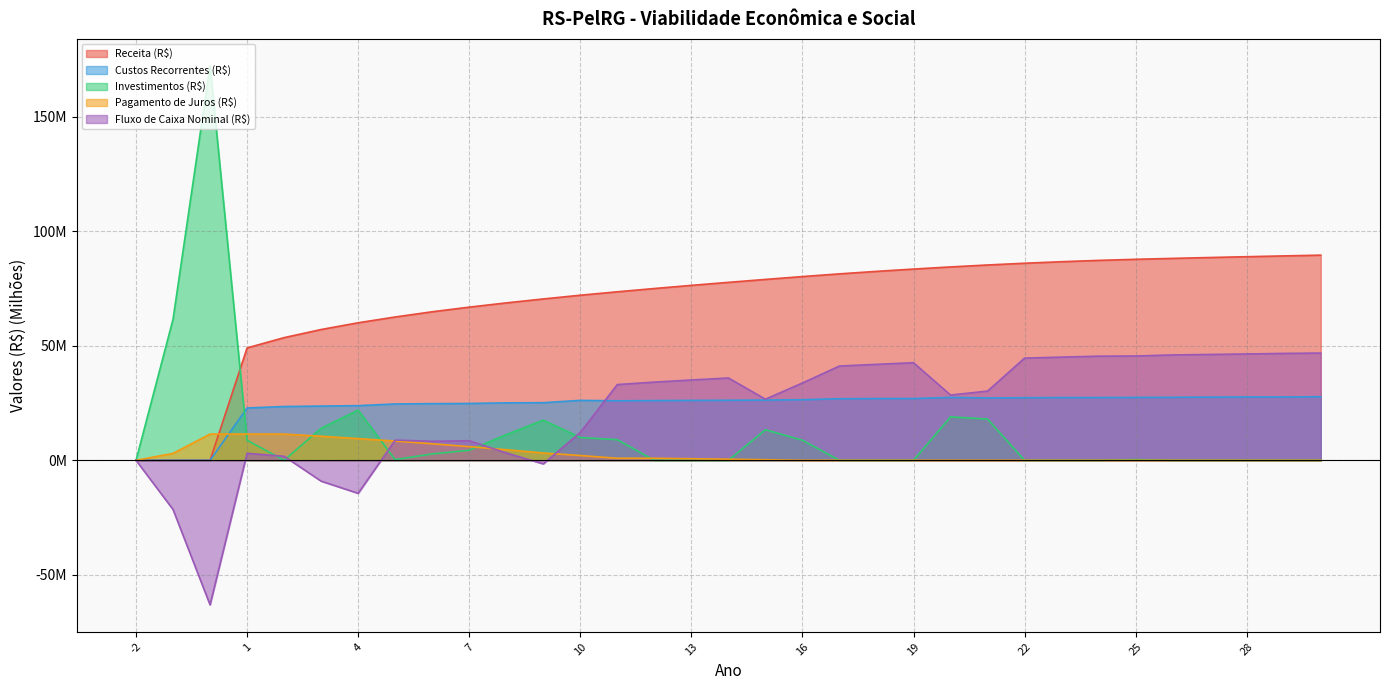

Reading right to left, list all the values displayed in this chart.

Receita (R$): 89.6	89.2	88.9	88.5	88.2	87.8	87.3	86.7	86.1	85.3	84.4	83.5	82.5	81.4	80.2	79.0	77.7	76.4	75.0	73.6	72.1	70.5	68.7	66.9	64.9	62.6	60.1	57.1	53.6	49.1	0.0	0.0	0.0
Custos Recorrentes (R$): 27.8	27.6	27.6	27.6	27.5	27.4	27.4	27.4	27.3	27.2	27.5	27.0	26.9	26.9	26.4	26.3	26.2	26.2	26.1	26.0	26.2	25.1	25.1	24.8	24.7	24.6	23.9	23.7	23.5	22.8	0.0	0.0	0.0
Investimentos (R$): 0.0	0.0	0.0	0.0	0.0	0.3	0.0	0.0	0.0	18.0	18.9	0.0	0.0	0.0	8.8	13.3	0.0	0.0	0.0	9.0	9.9	17.5	11.2	4.4	2.8	0.3	21.9	14.0	0.0	8.8	172.3	61.6	0.0
Pagamento de Juros (R$): 0.0	0.0	0.0	0.0	0.0	0.0	0.0	0.0	0.0	0.0	0.0	0.0	0.0	0.0	0.0	0.2	0.5	0.7	0.9	0.9	2.1	3.2	4.6	6.0	7.2	8.4	9.5	10.5	11.5	11.5	11.5	3.0	0.0
Fluxo de Caixa Nominal (R$): 46.8	46.7	46.4	46.2	46.0	45.5	45.5	45.1	44.6	30.2	28.5	42.6	41.9	41.2	33.8	26.7	35.9	35.1	34.1	33.1	12.2	-1.6	3.2	8.5	8.3	8.8	-14.4	-9.1	1.7	3.1	-63.1	-21.5	0.0